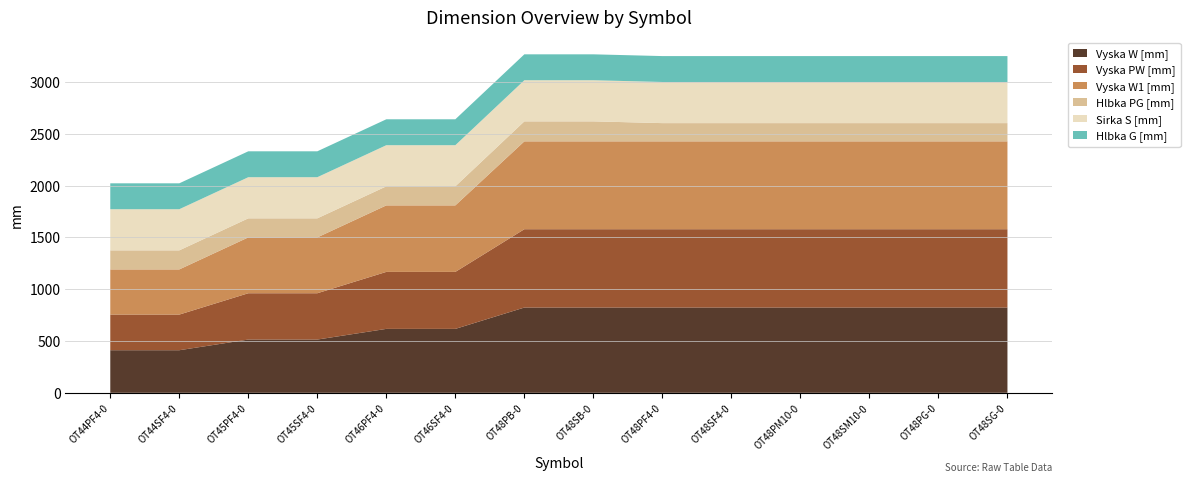

Reading right to left, list all the values displayed in this chart.

Vyska W [mm]: 823	823	823	823	823	823	823	823	617	617	514	514	411	411
Vyska PW [mm]: 756	756	756	756	756	756	756	756	550	550	447	447	344	344
Vyska W1 [mm]: 848	848	848	848	848	848	848	848	642	642	539	539	436	436
Hlbka PG [mm]: 176	176	176	176	176	176	193	193	184	184	184	184	184	184
Sirka S [mm]: 397	397	397	397	397	397	397	397	397	397	397	397	397	397
Hlbka G [mm]: 250	250	250	250	250	250	250	250	250	250	250	250	250	250